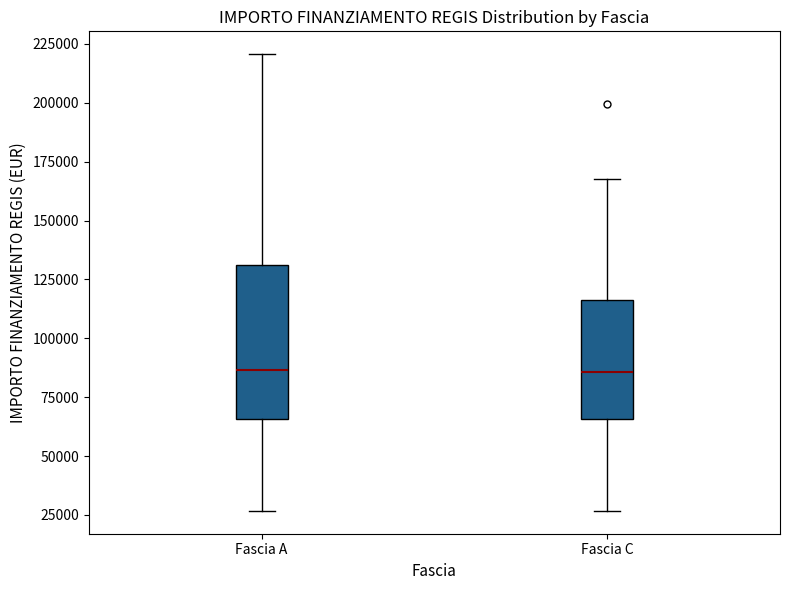

Reading left to right, read every box against the y-axis: the position of its median line, the range the box covers, and the ends of its whiskers. The values are not printed on the chart, so give them approximately, as read against the axis.

Fascia A: median 85000, box 65000 to 130000, whiskers 25000 to 220000
Fascia C: median 85000, box 65000 to 115000, whiskers 25000 to 170000